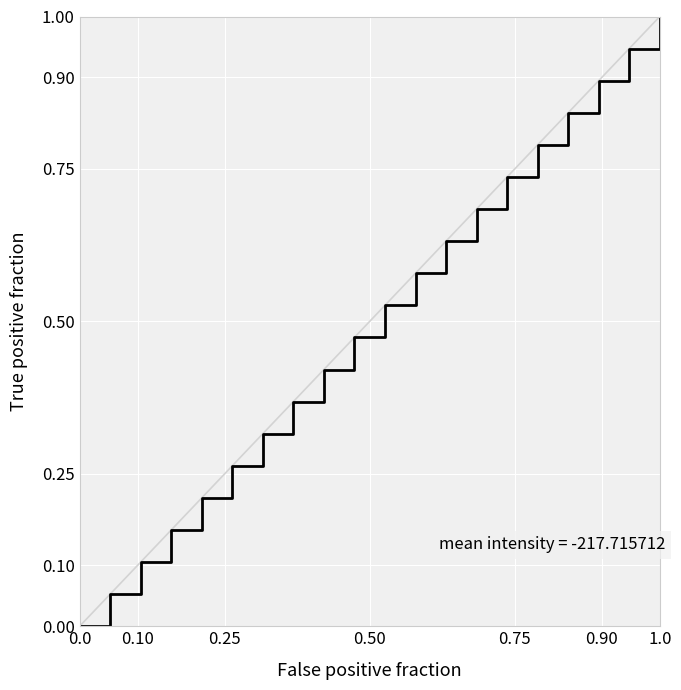

What is the greatest value displayed?

1.0